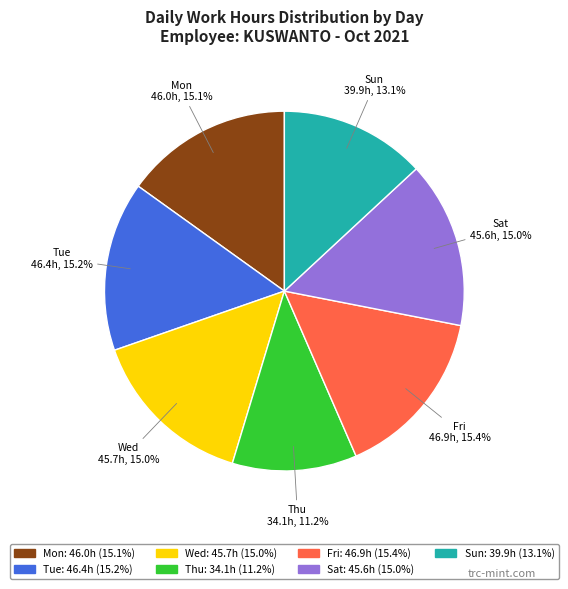

Does any single category account for the majority?

No